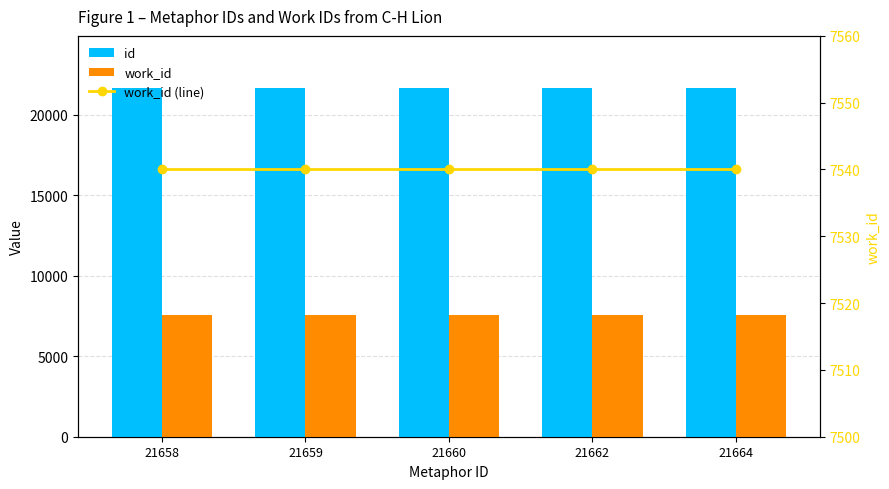

Count the number of data series in this chart.

3